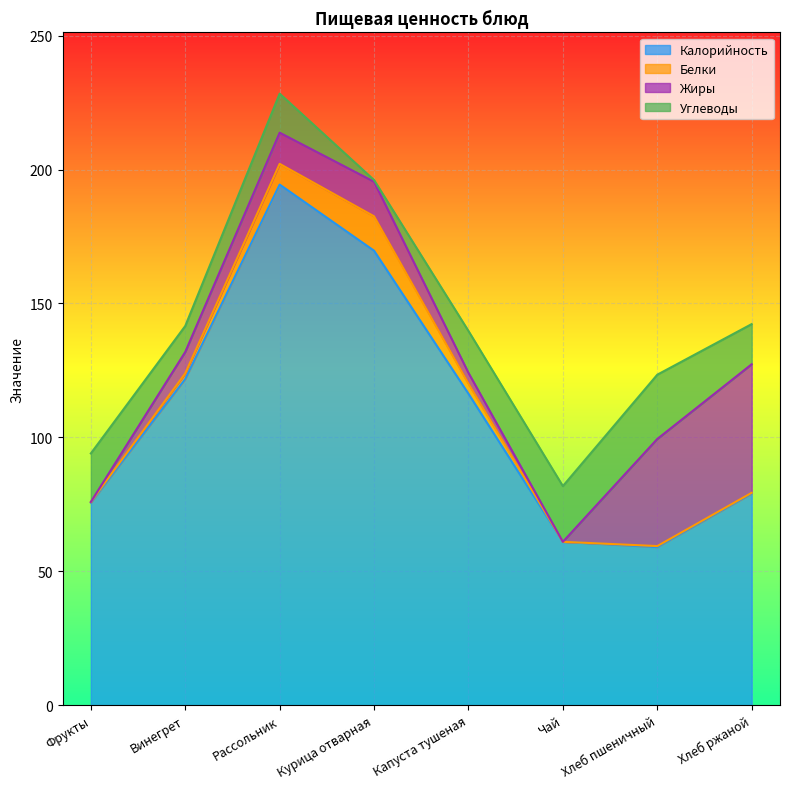

At how many categories does at least one series exceed 133?

2